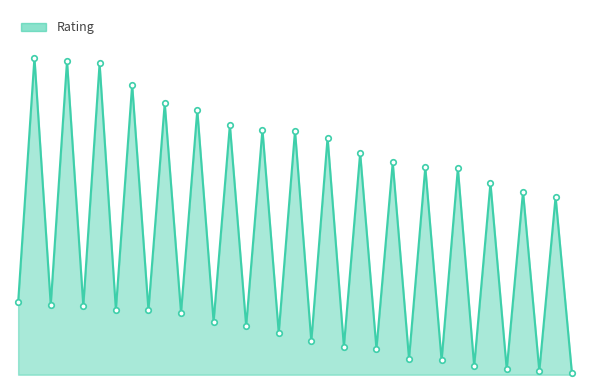

At which category does the data reach its first local valley?

3